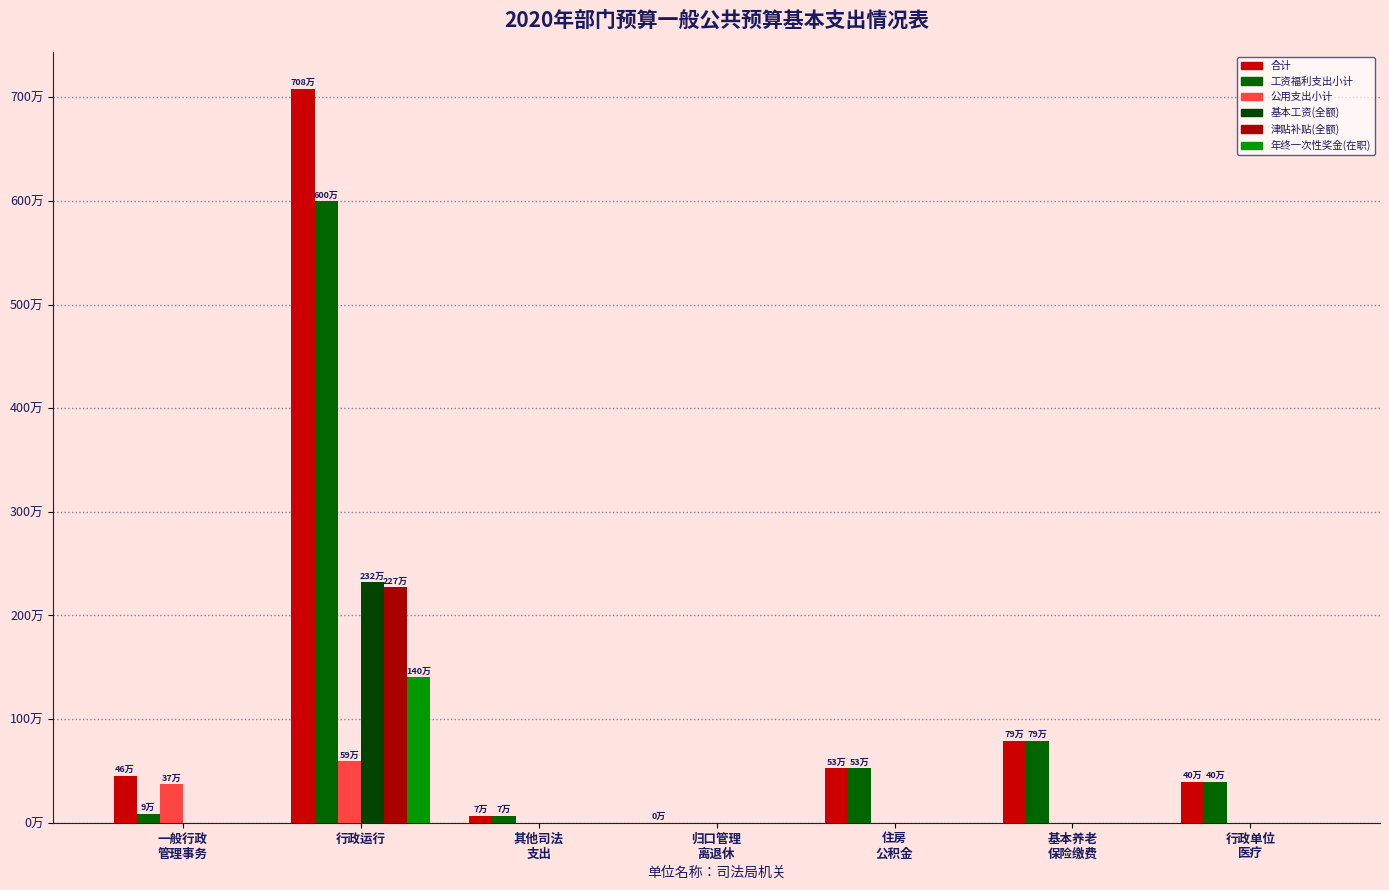

Are the bars horizontal?

No